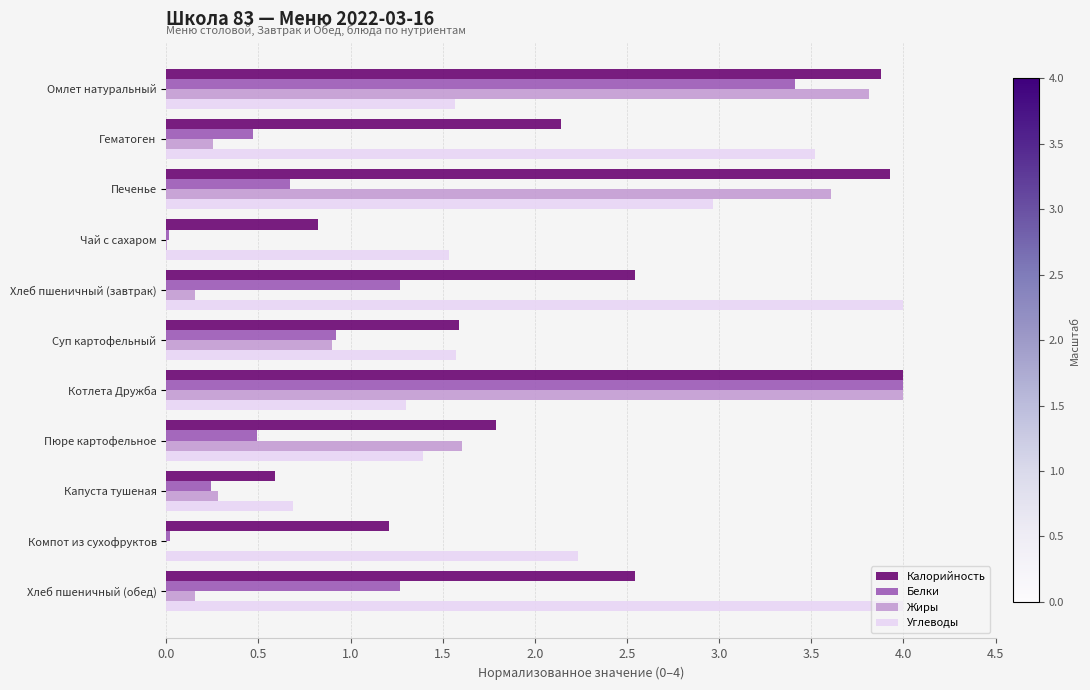

Where is Углеводы nearest to the value 2?

Компот из сухофруктов